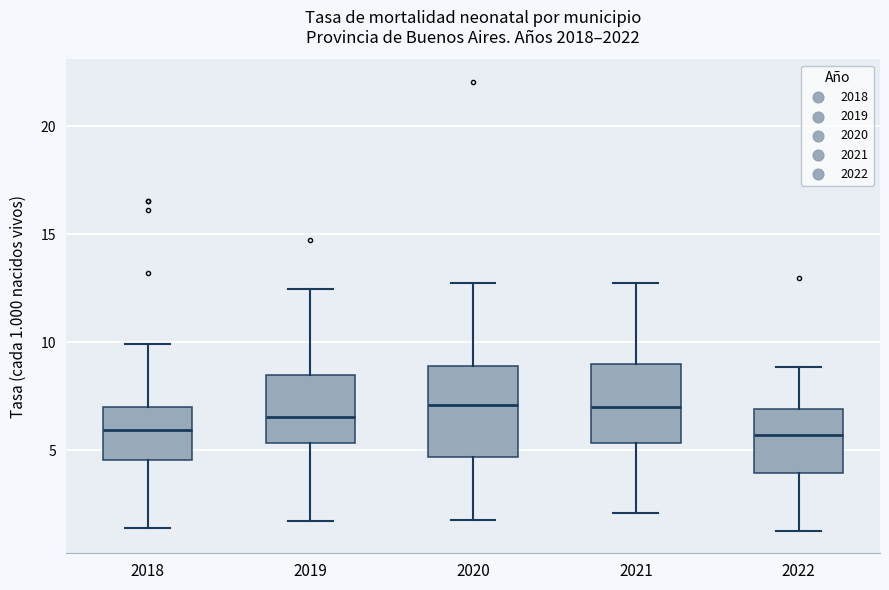

Comparing the boxes themselves (not the whiskers), which one is the tallest?

2020